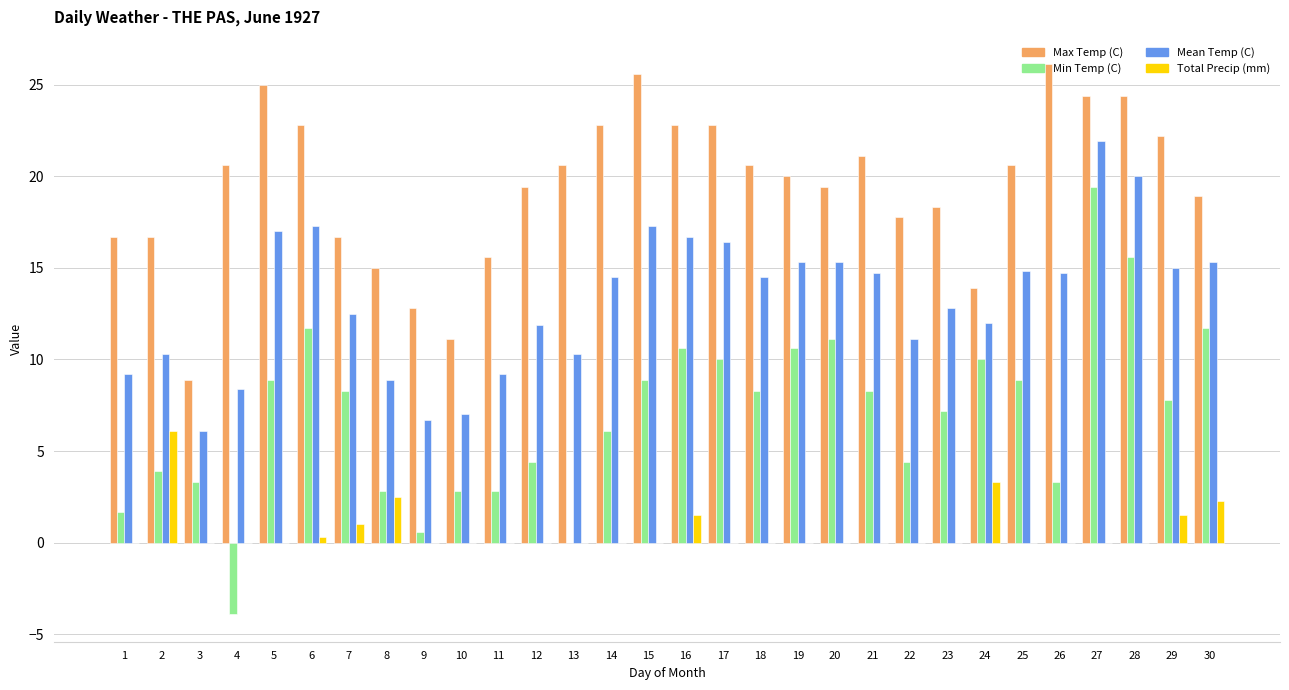

Which series changed the most between 13 and 25?

Min Temp (C)